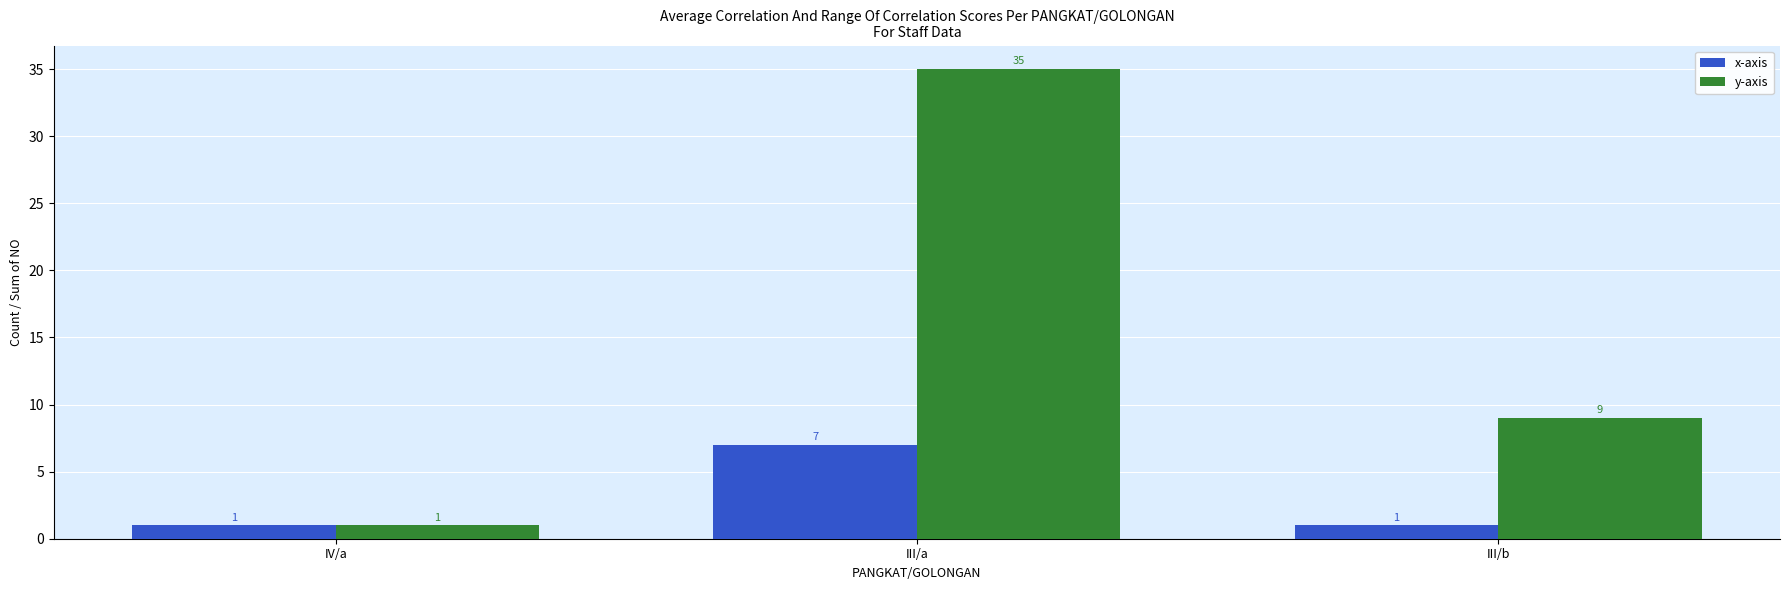

Read the x-axis value at III/a.

7